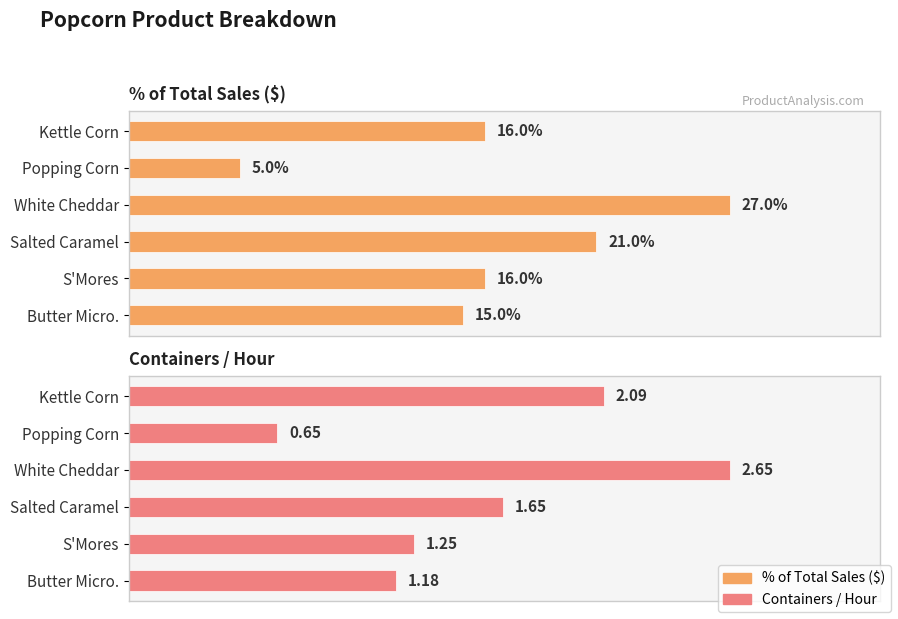

How many bars are there in total?

12